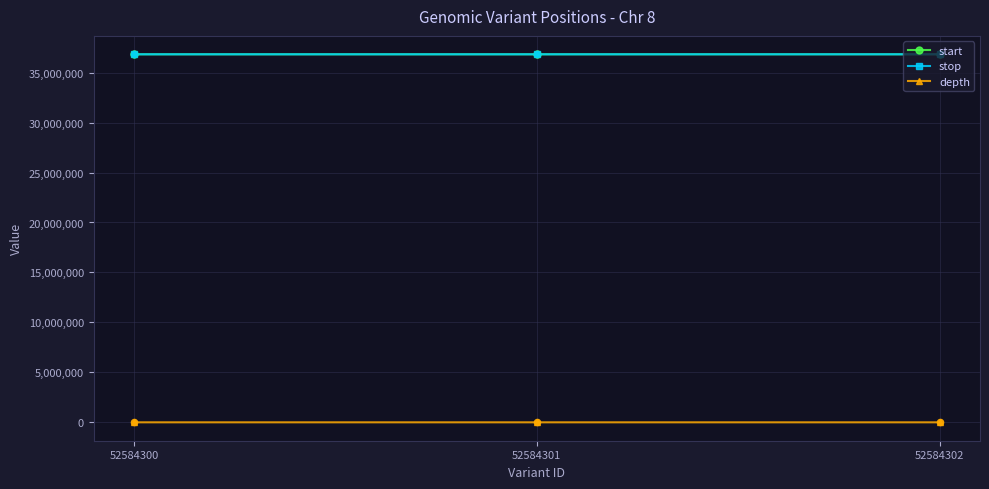

At how many categories does at least one series exceed 18281332?

3